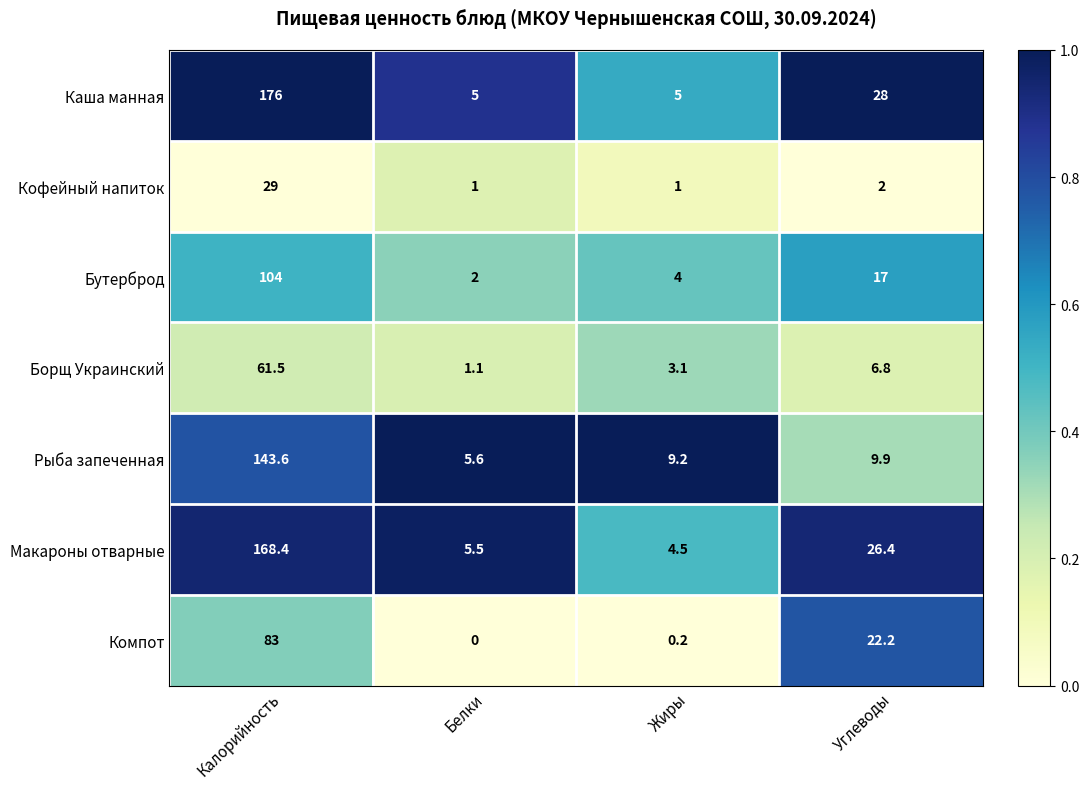

What is the total value across all series at Калорийность?

765.5